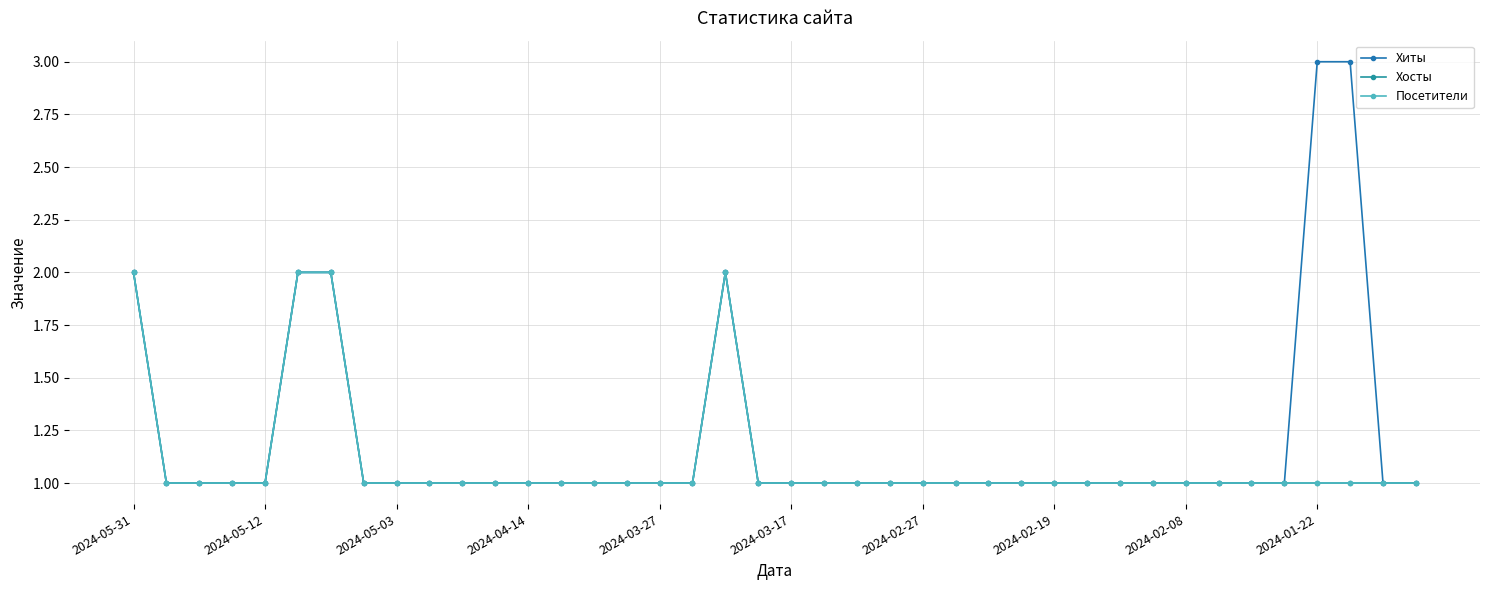

At how many categories does at least one series exceed 2?

2